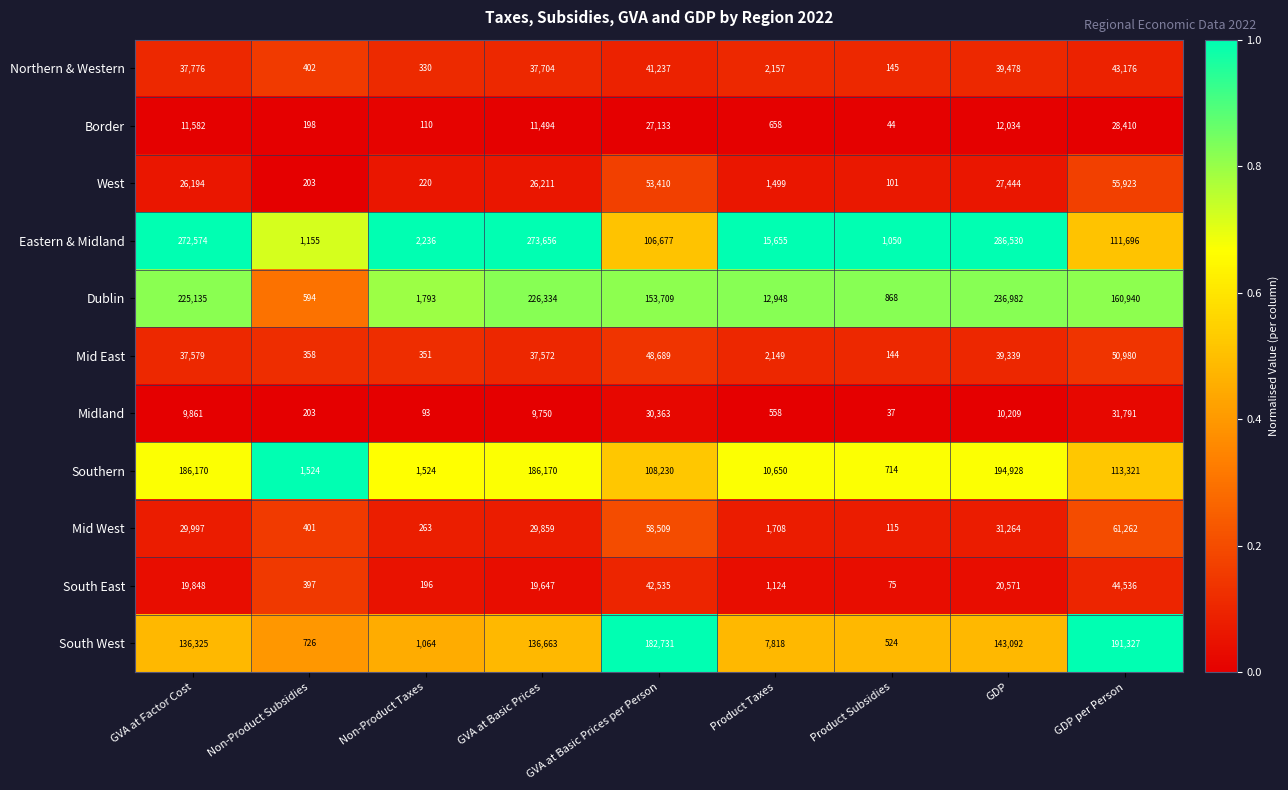

Which series has the largest total across all categories?

Eastern & Midland